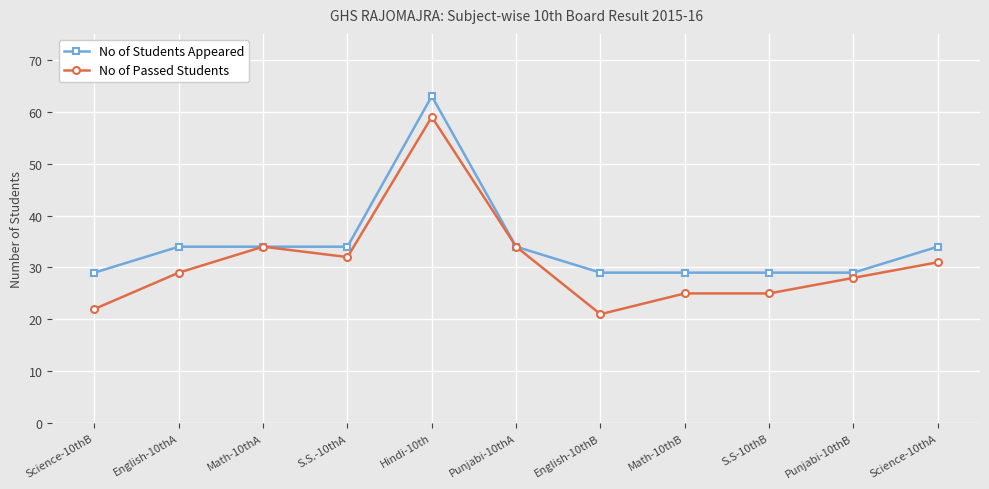

What is the sum of all No of Passed Students values?

340